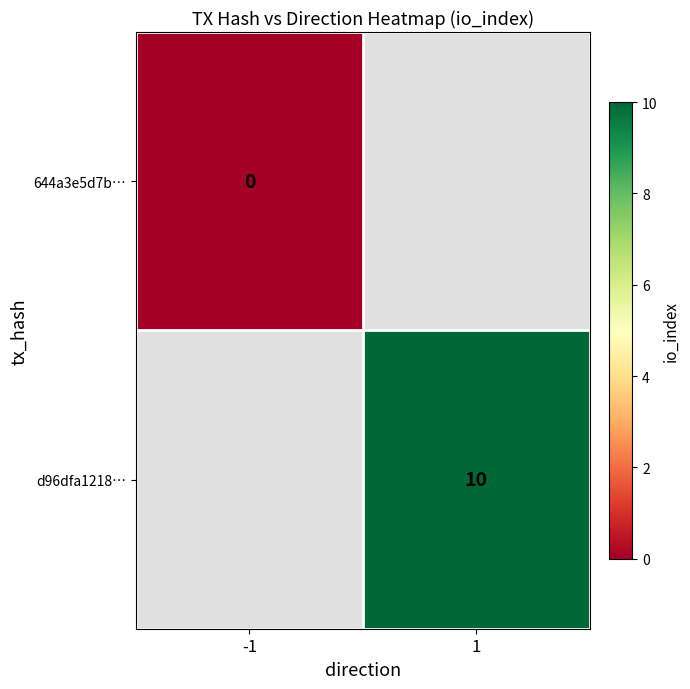

The d96dfa1218… series shows 10 at 1. True or false?

True